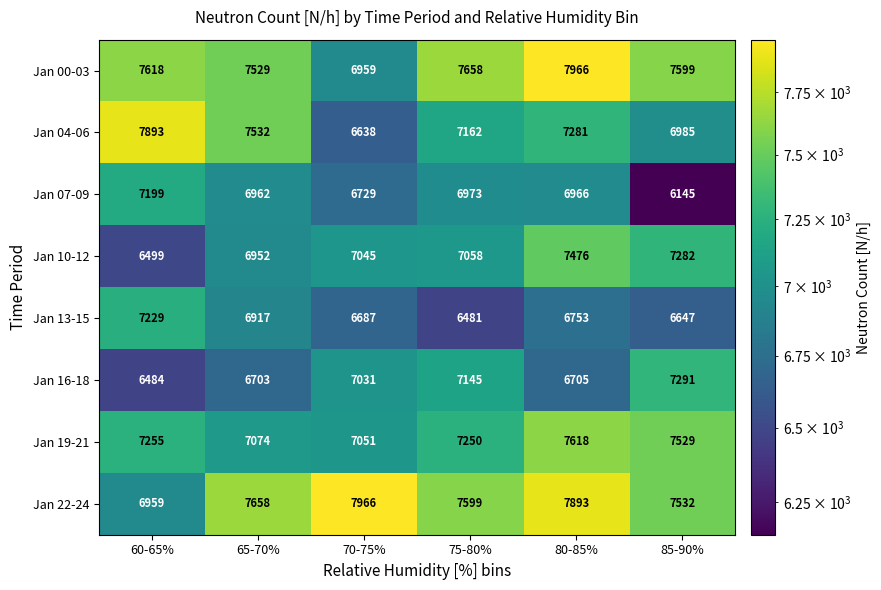

What value does the Jan 00-03 series have at 75-80%?

7658